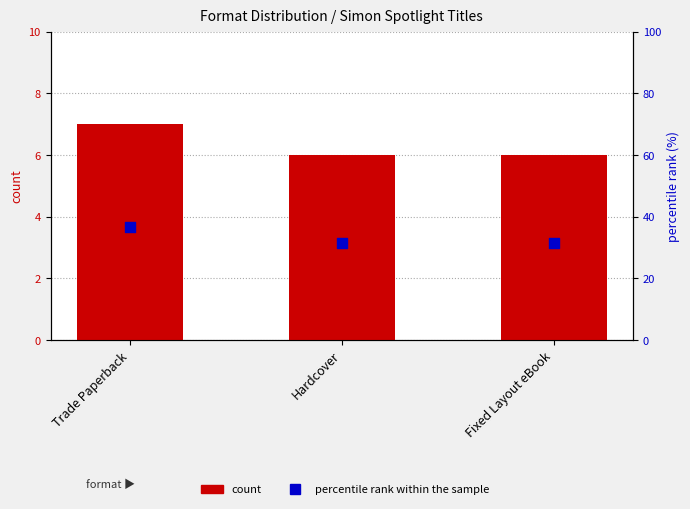

Which series has the widest spread of Y values?

percentile rank within the sample